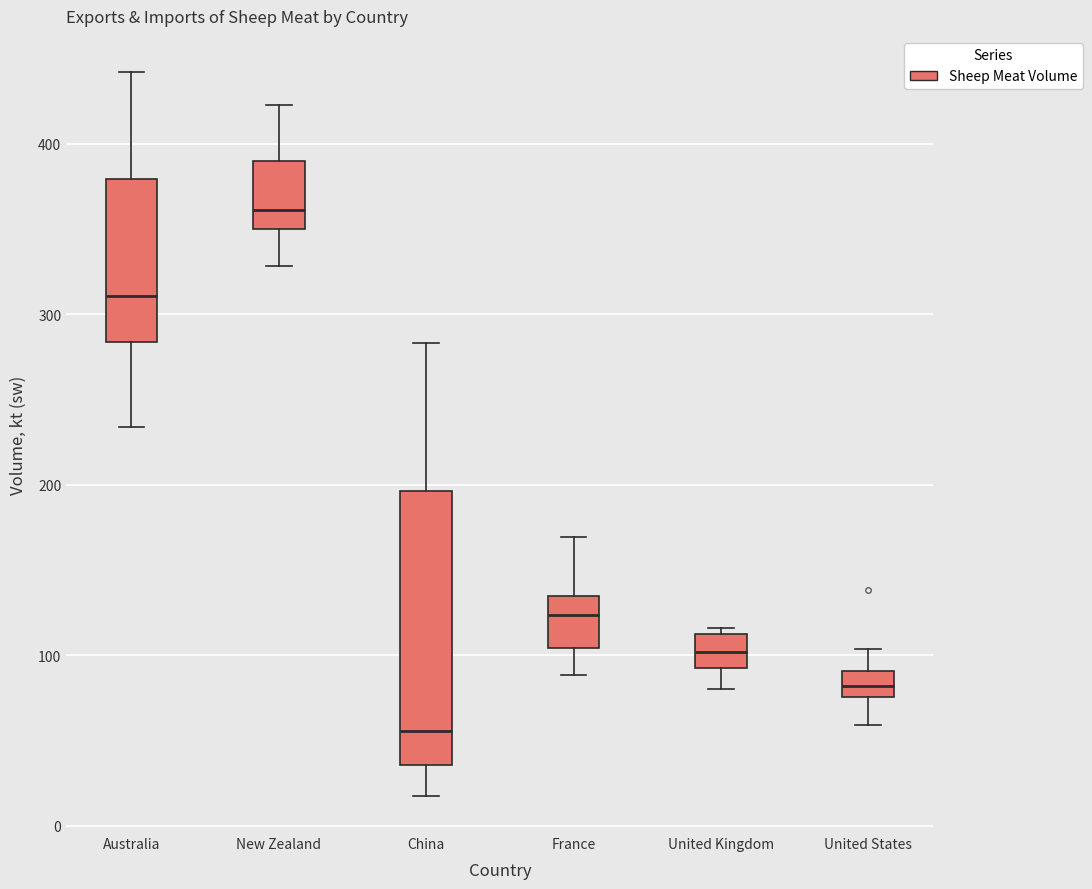

Comparing the boxes themselves (not the whiskers), which one is the tallest?

China